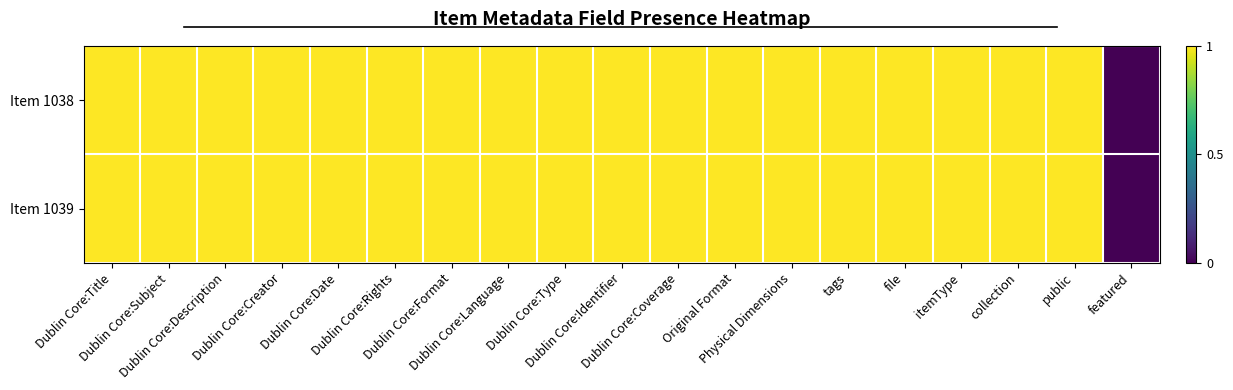

At how many categories does at least one series exceed 0?

18